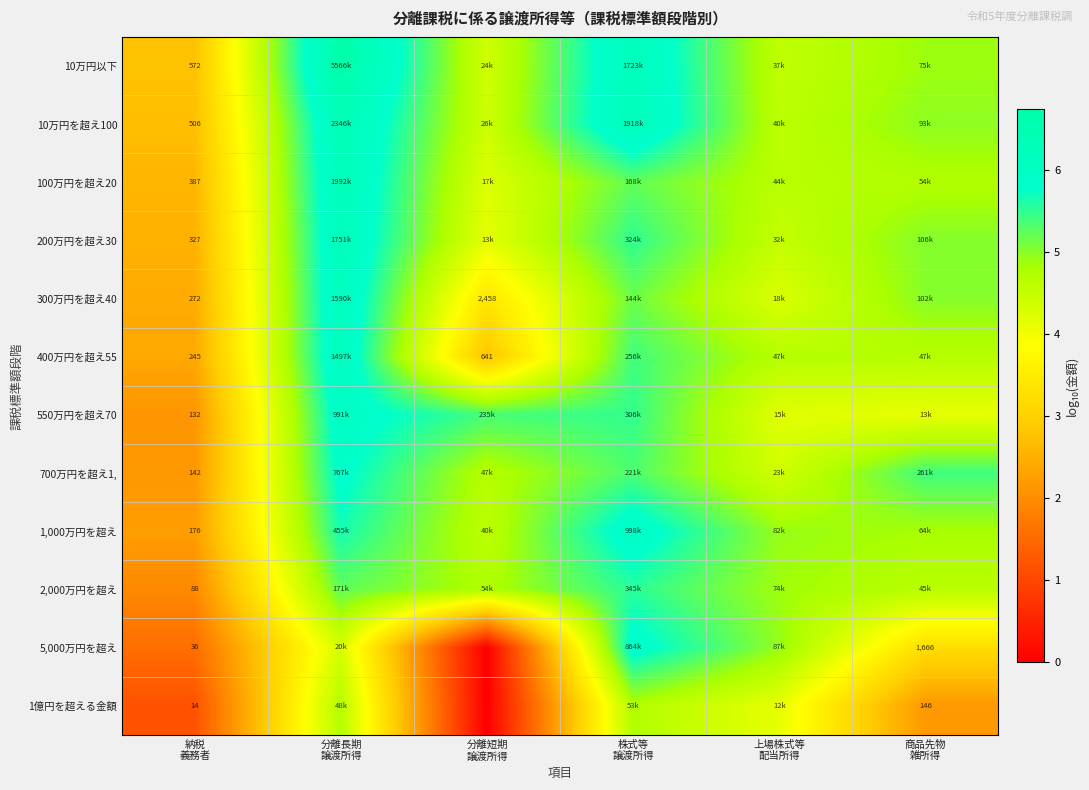

At which label does 1億円を超える金額 reach its peak?

株式等 譲渡所得